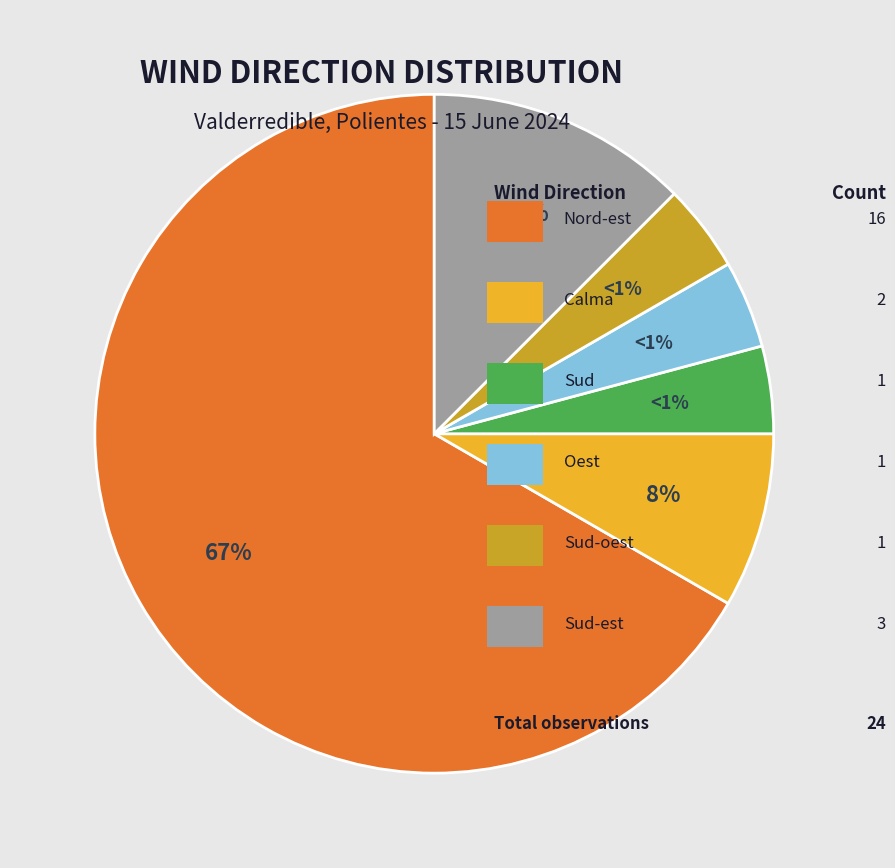

Does Sud-est account for over 50% of the chart?

No